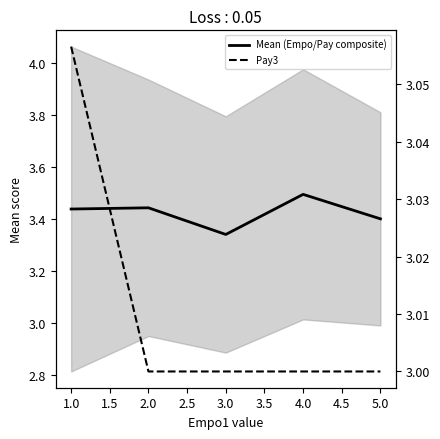

How many data points does each series have?

5